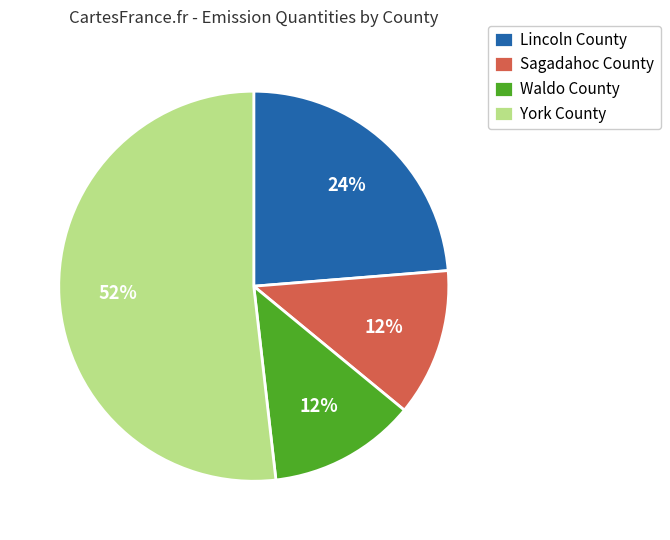

Does Sagadahoc County represent more than half of the total?

No